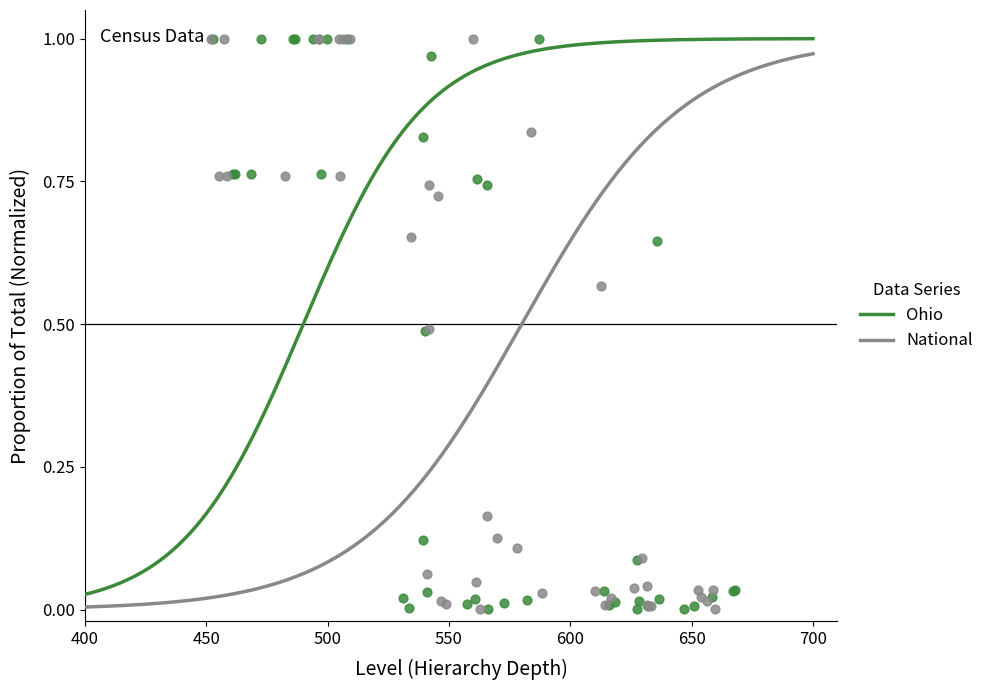

Which series has the widest spread of Y values?

Ohio